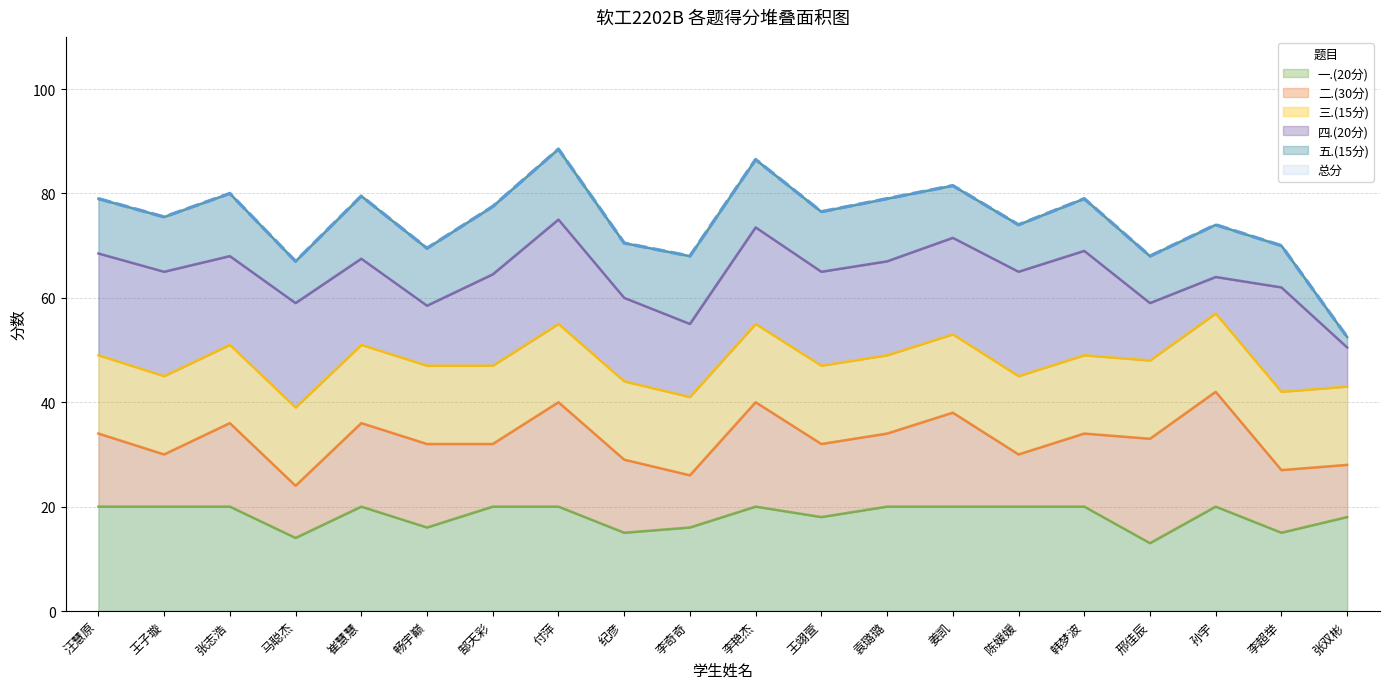

True or false: 总分 and 一.(20分) cross at least once.

False